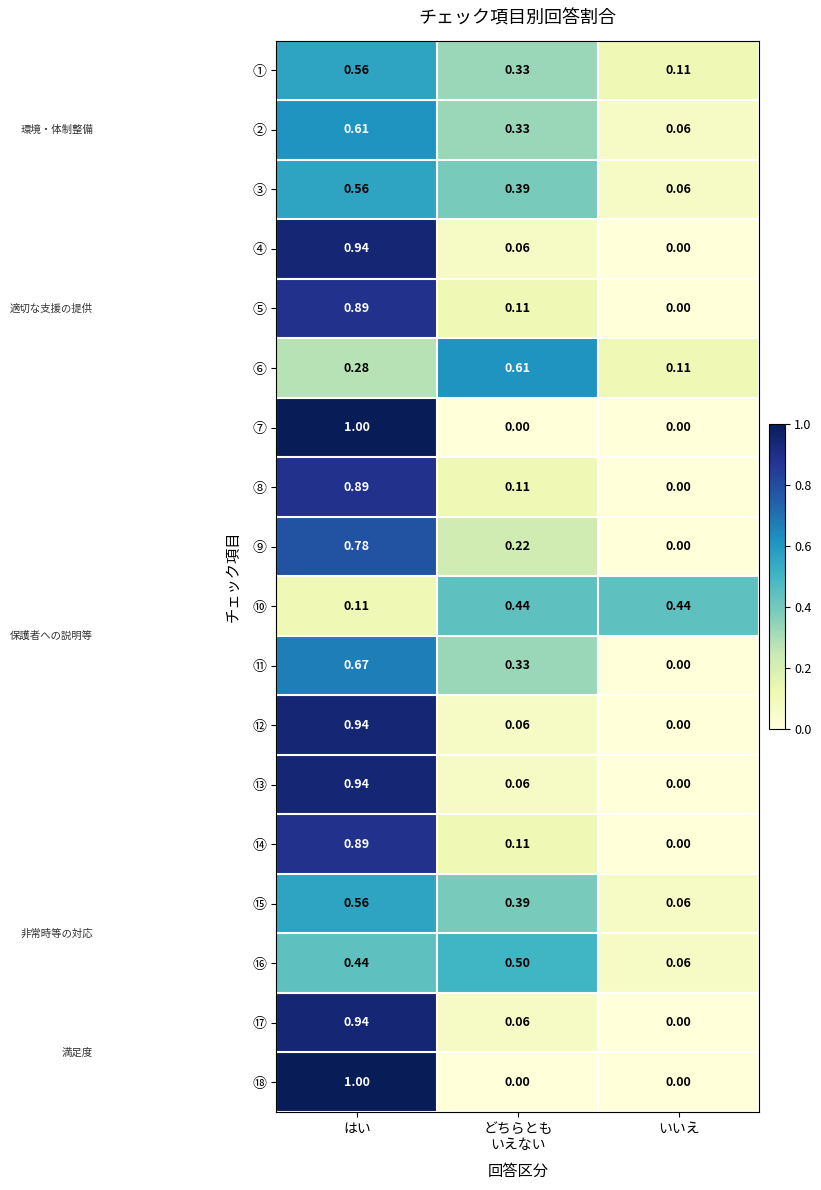

At which category is the sum across all series the highest?

はい